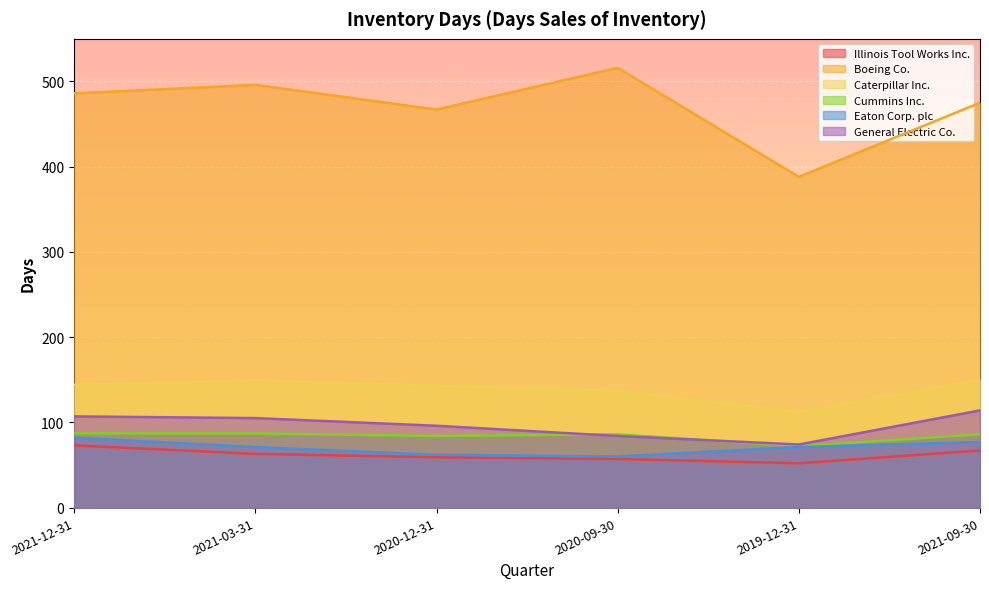

List the series in order of their peak value, lowest first.

Illinois Tool Works Inc., Eaton Corp. plc, Cummins Inc., General Electric Co., Caterpillar Inc., Boeing Co.